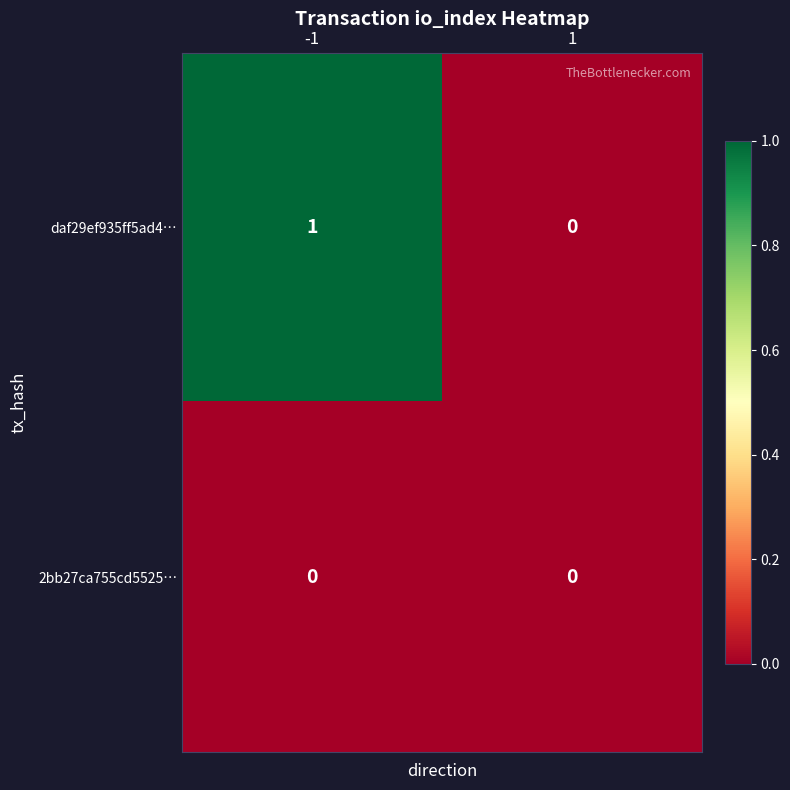

Which series has the largest total across all categories?

daf29ef935ff5ad4…